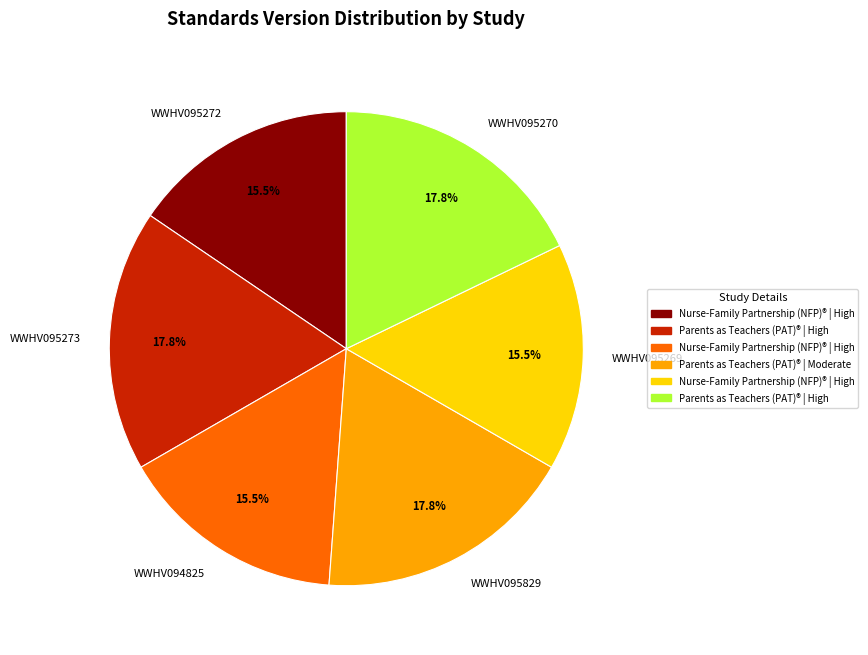

Is WWHV095272 the majority of the pie?

No